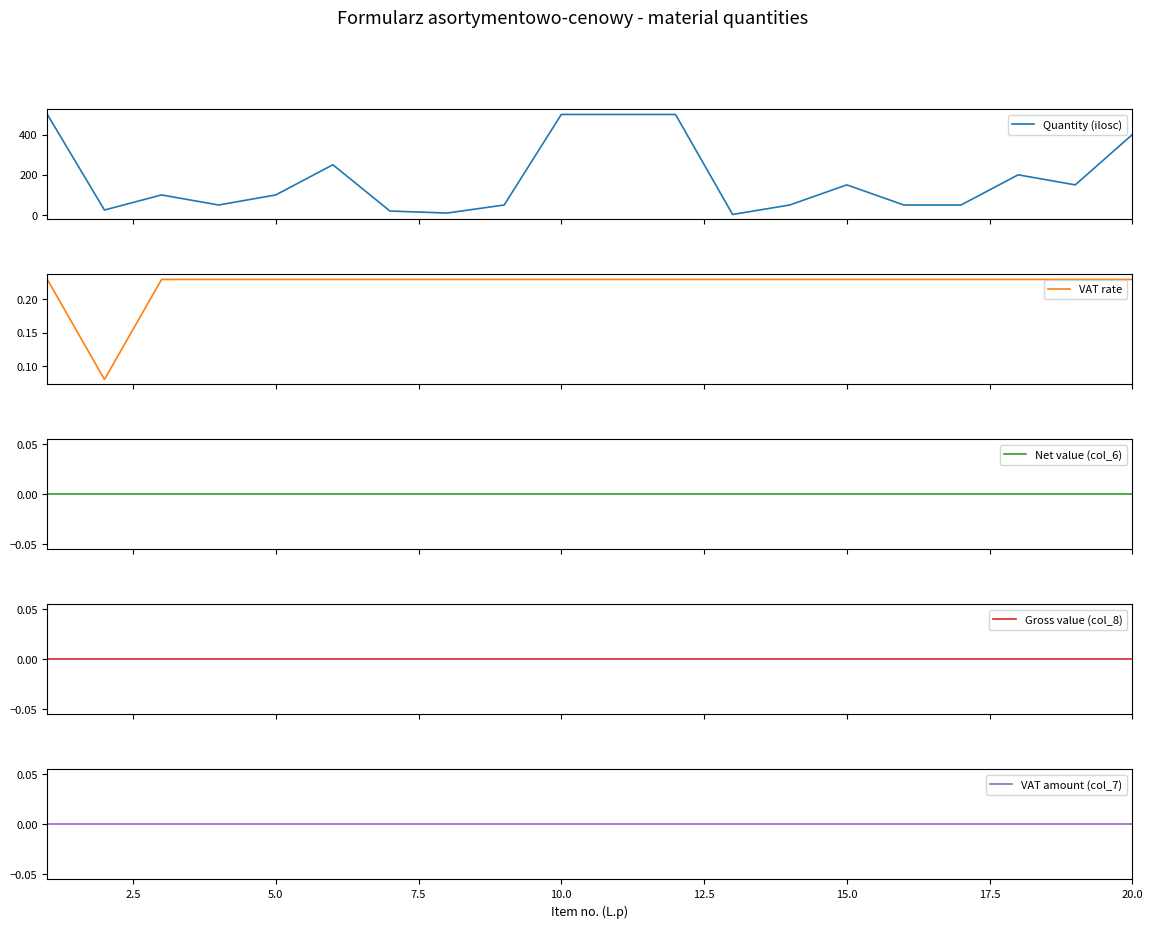

At how many categories does at least one series exceed 161?

7